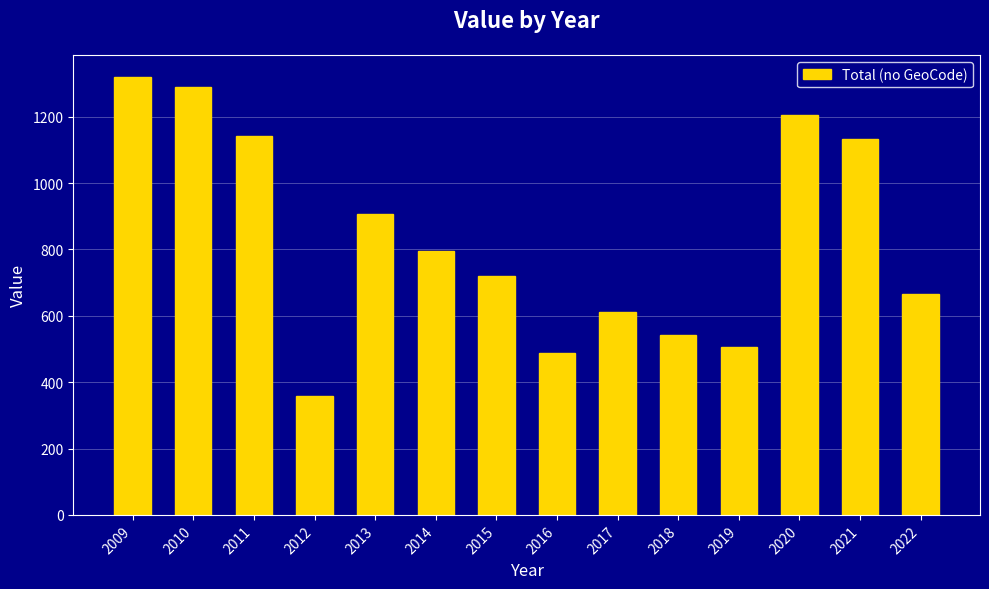

What is the value of the 7th bar from the left?

720.8